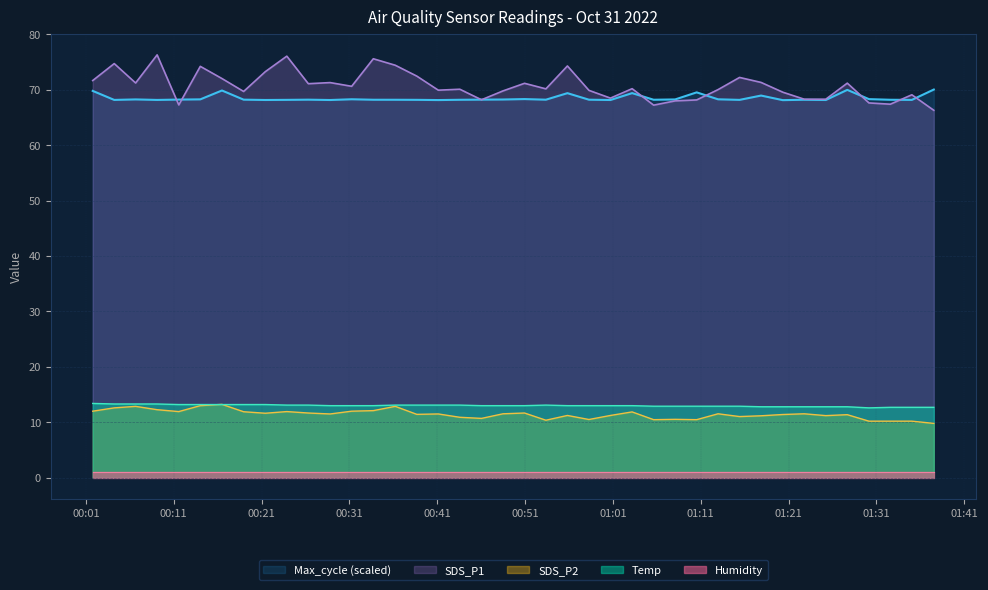

True or false: Temp and SDS_P1 cross at least once.

False